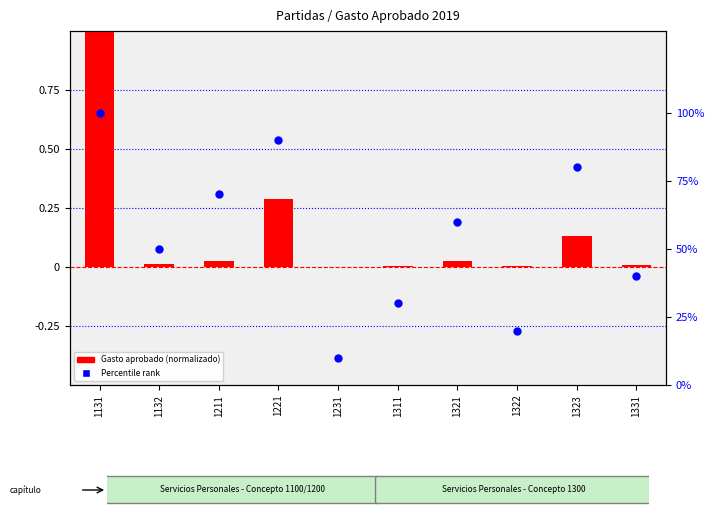

Which series has the largest total across all categories?

Percentile rank